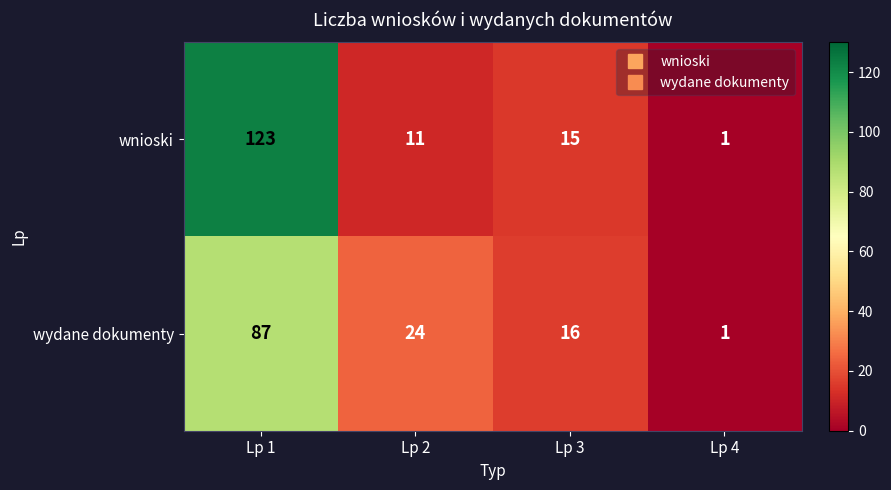

Which series has the widest spread of values?

wnioski